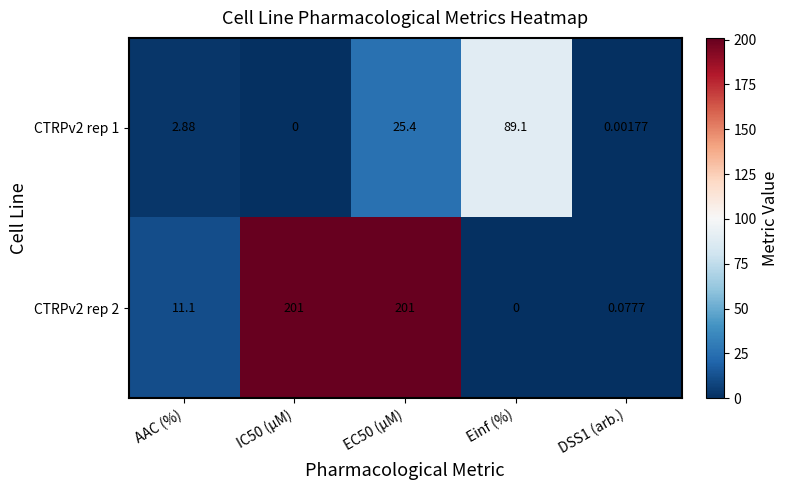

At which label does CTRPv2 rep 1 reach its peak?

Einf (%)